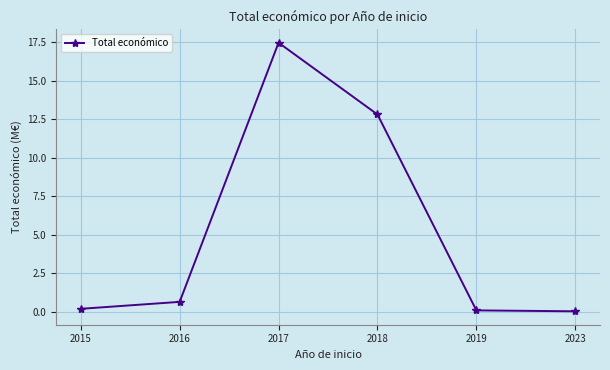

What is the value of the 5th point from the left?

0.1